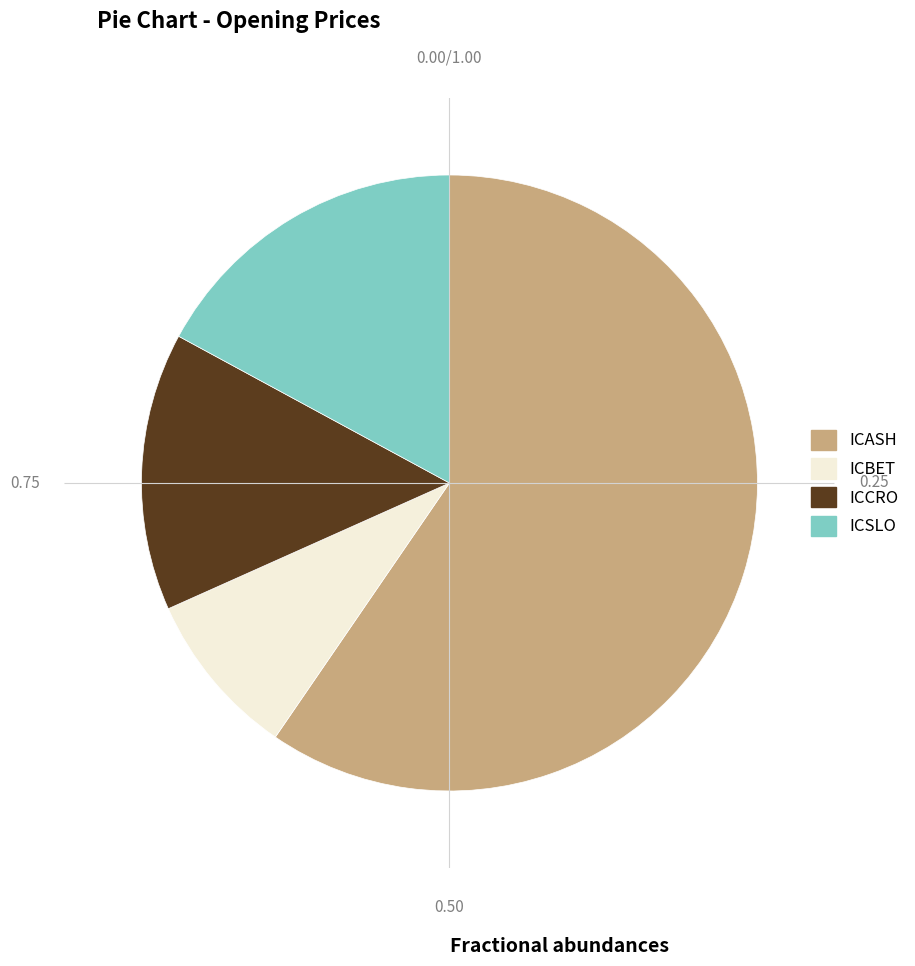

To the nearest percent, what is the difference between the ICCRO and ICSLO slice percentages?

3%